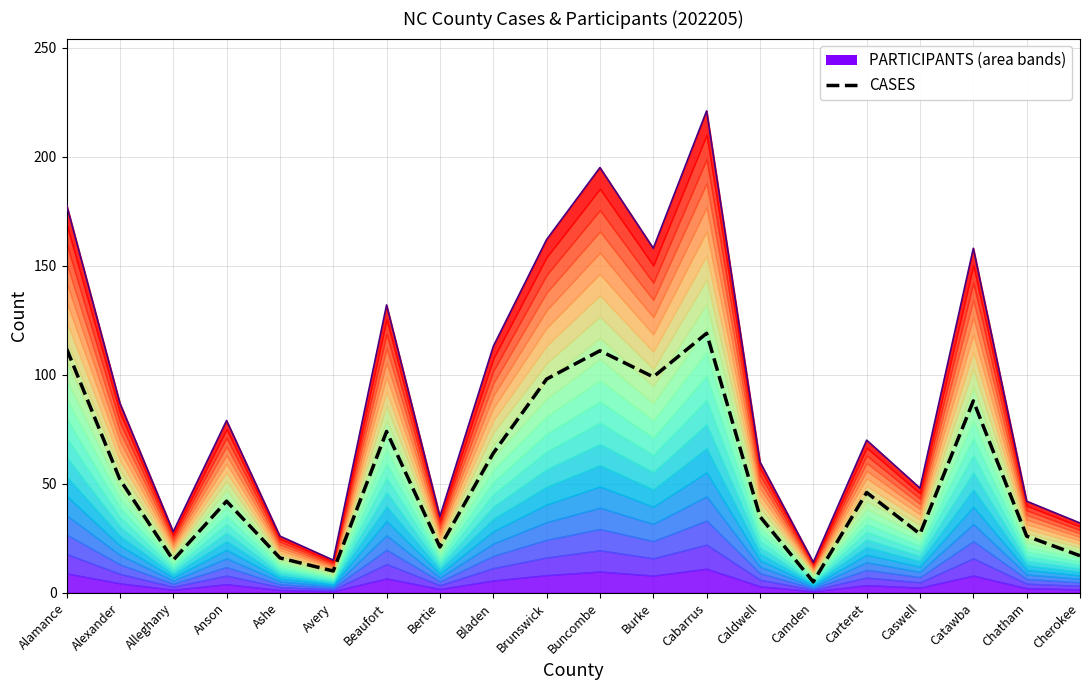

How many data points in CASES are above 46?

9